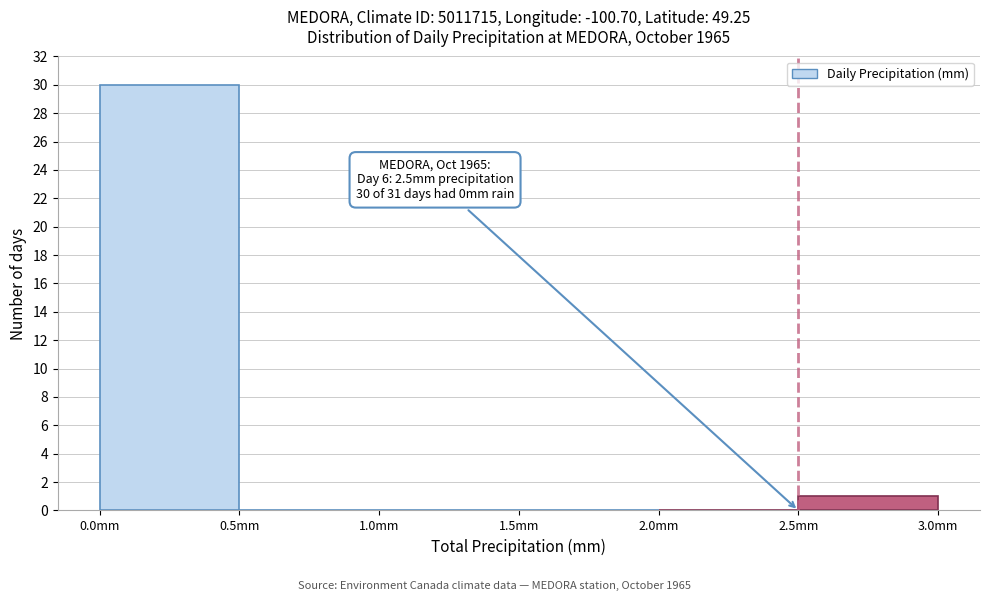

Over which range of the x-axis is the bar tallest?

0.0 to 0.5